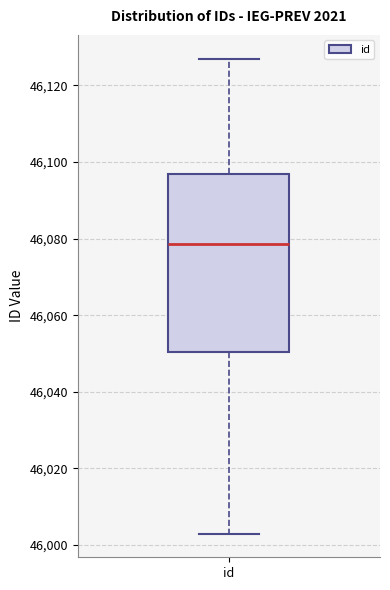

Where does the upper whisker of the box for id end on the y-axis? The values are not printed on the chart, so give them approximately, as read against the axis.

46128